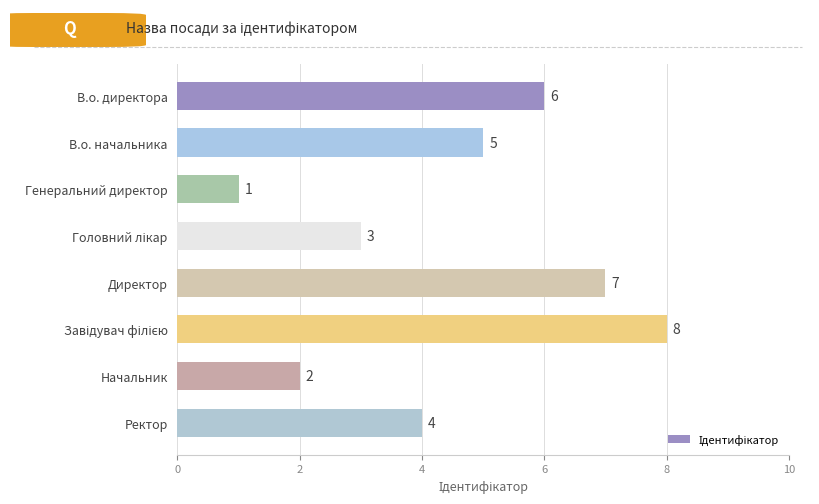

What is the greatest value displayed?

8